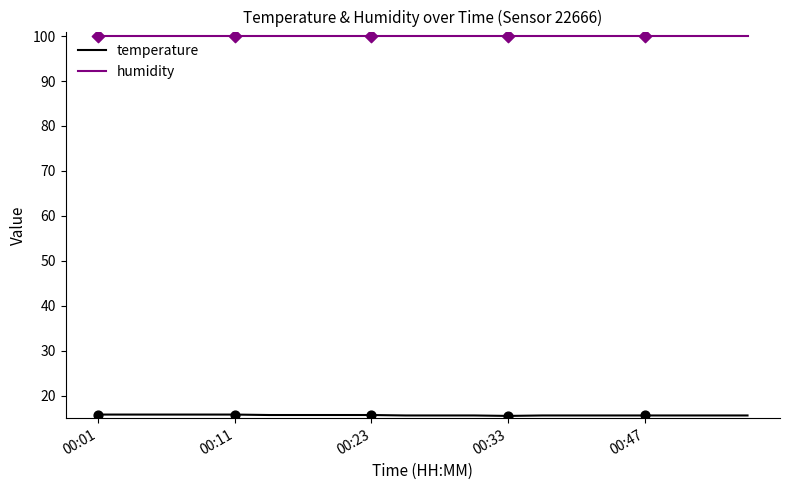

Which series has the largest total across all categories?

humidity